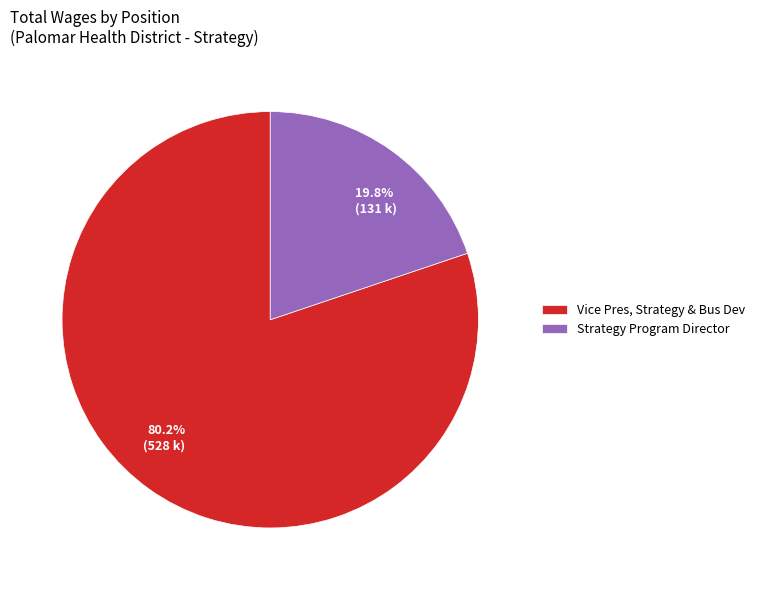

What percentage is the Vice Pres, Strategy & Bus Dev slice, to the nearest percent?

80%